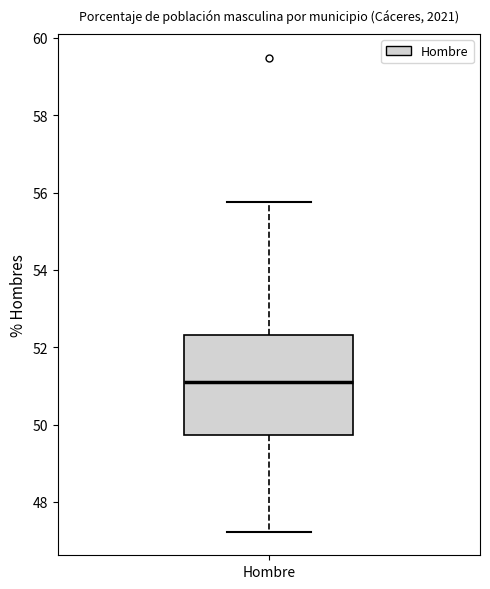

Transcribe this box plot: give where the median line is, the range the box spans, and where the two whiskers end, as read against the y-axis. The values are not printed on the chart, so give them approximately, as read against the axis.

median 51.0, box 49.8 to 52.4, whiskers 47.2 to 55.8